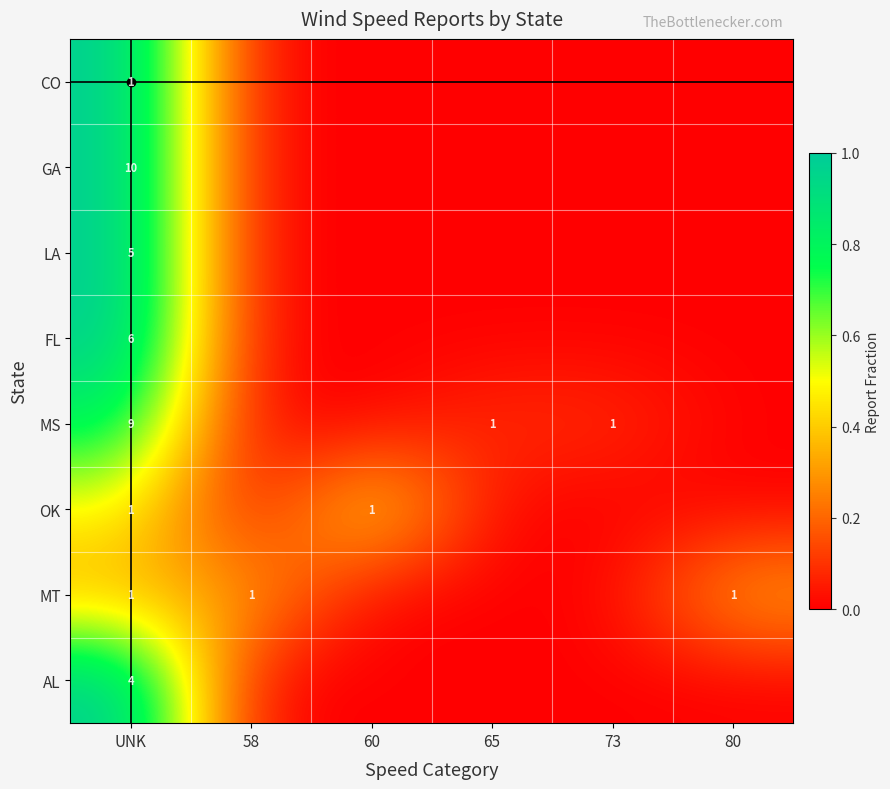

The FL series shows 6 at UNK. True or false?

True